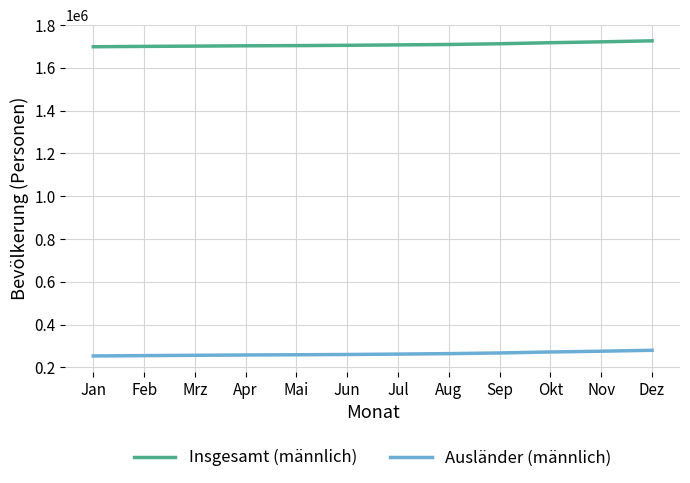

The Ausländer (männlich) series shows 260340 at Jun. True or false?

True